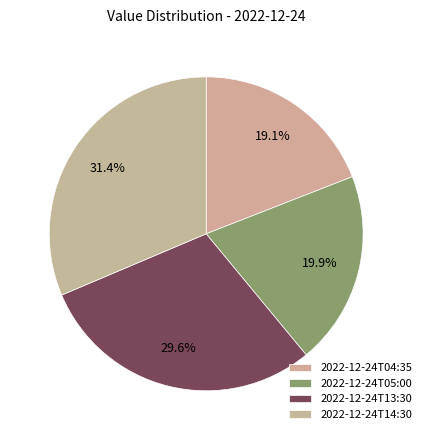

Combined, what portion of the pie is 2022-12-24T13:30 and 2022-12-24T05:00?

49.5%